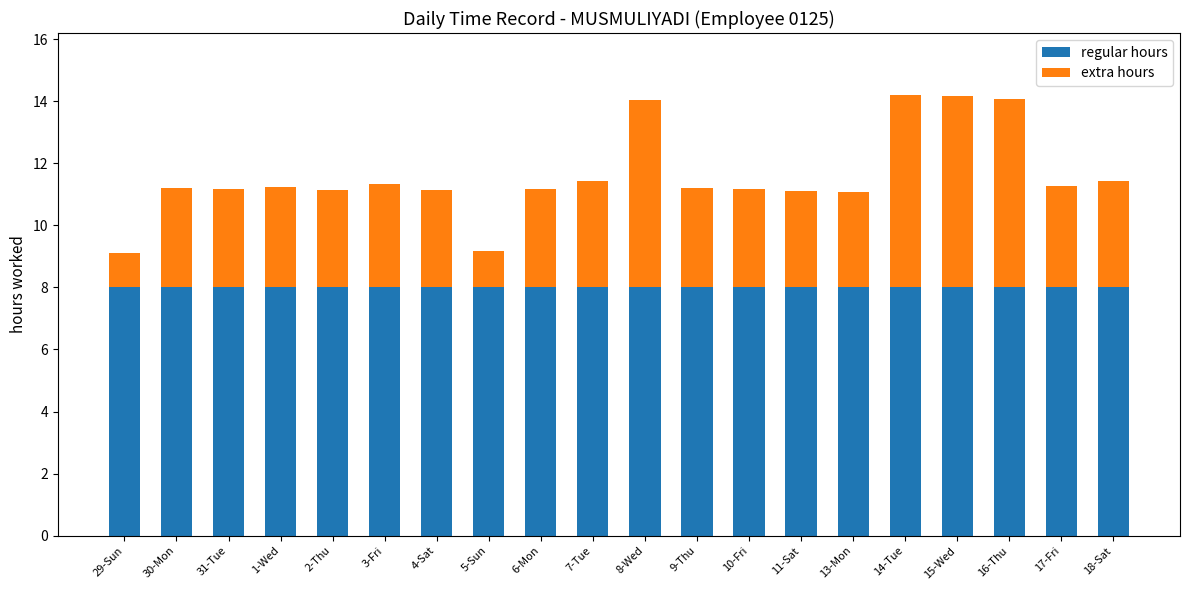

What is the highest value of the regular hours series?

8.0